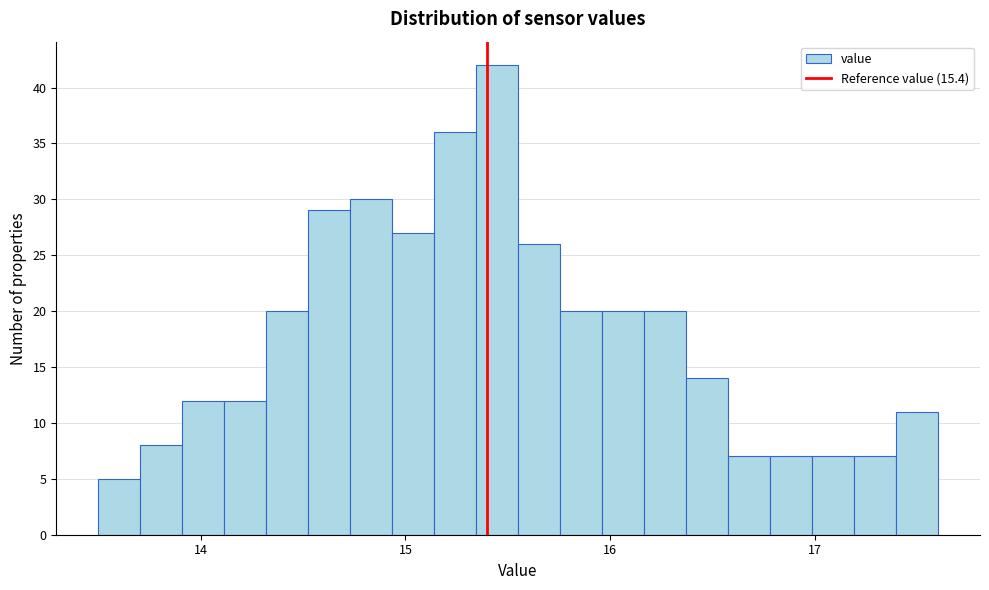

Read against the x-axis, roughly where is the centre of the tallest bar?

15.4